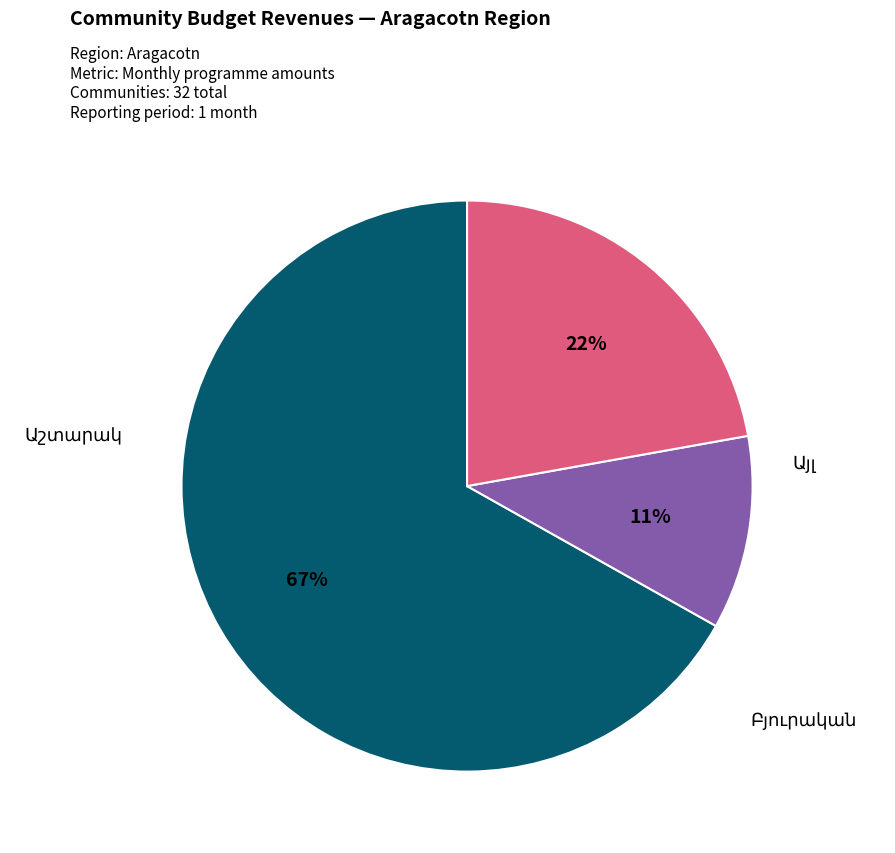

Is there any slice that represents more than half of the pie?

Yes